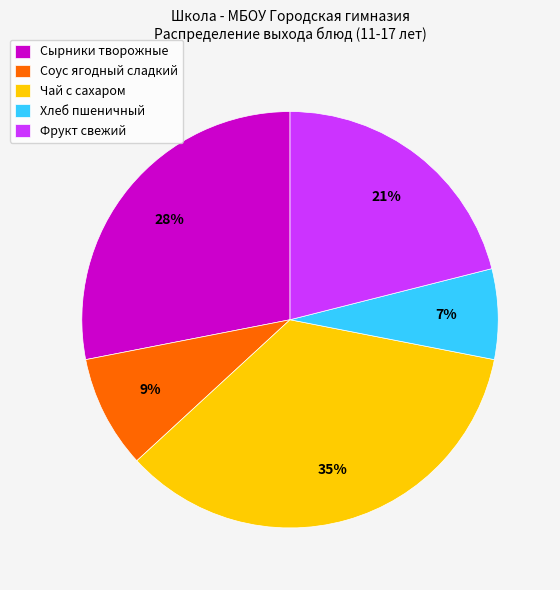

Which slice is the largest?

Чай с сахаром